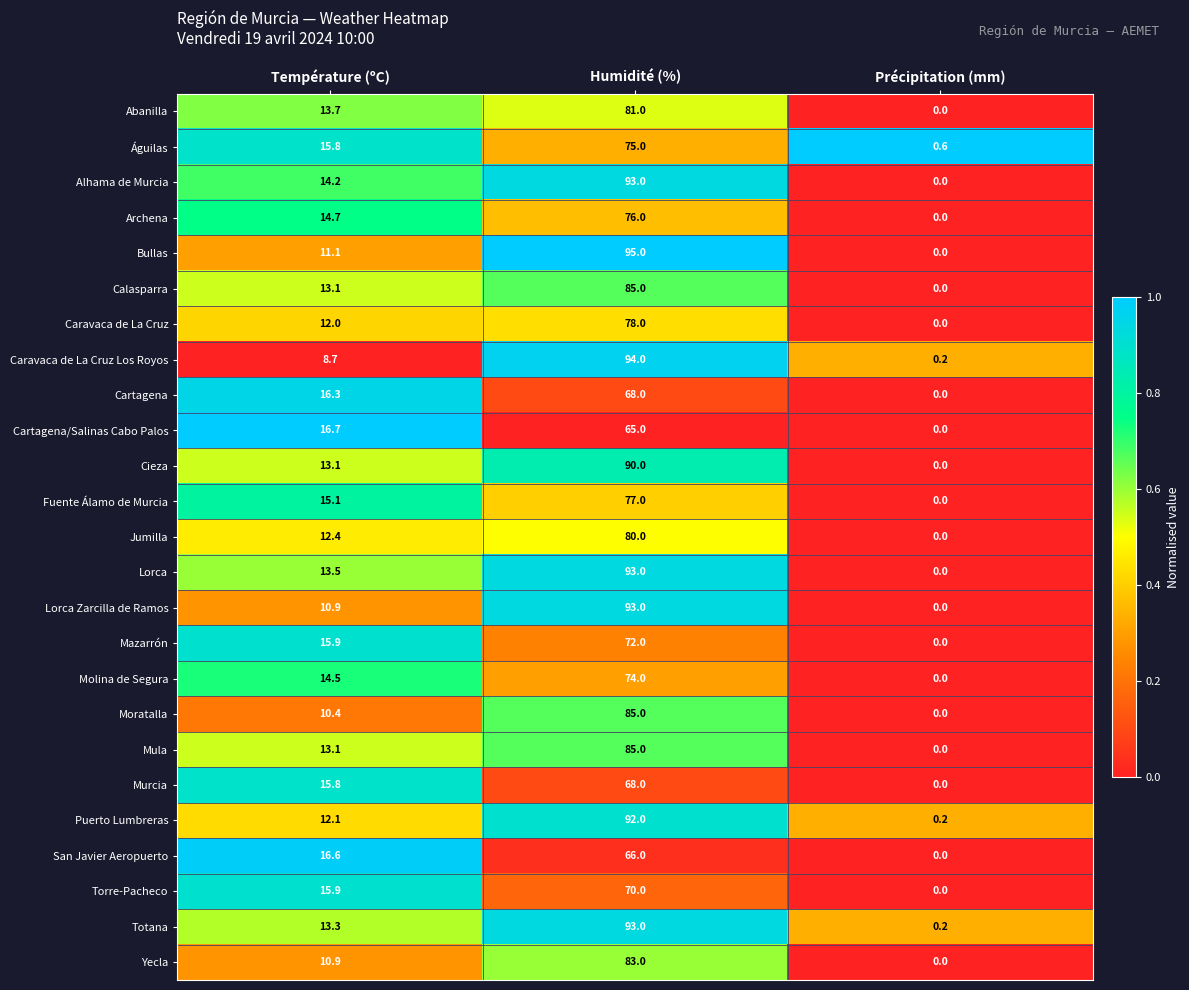

Which category has the lowest value across all series?

Précipitation (mm)